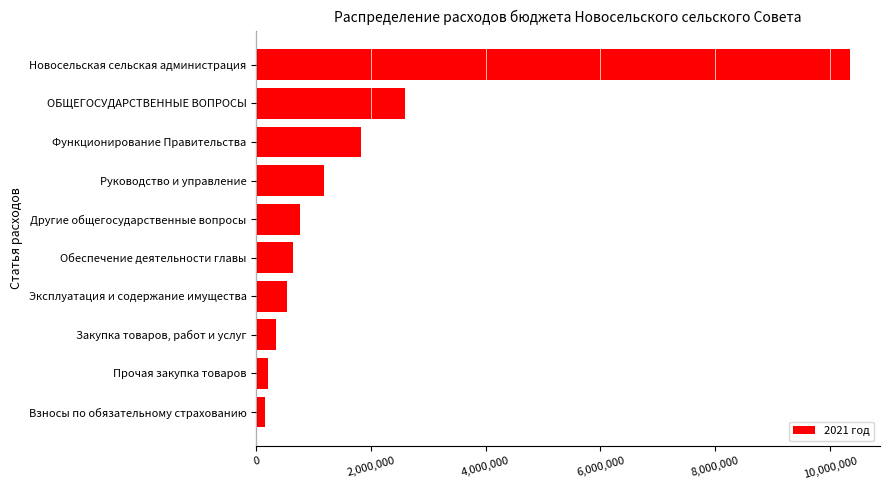

Rank the categories by value from lowest to highest.

Взносы по обязательному страхованию, Прочая закупка товаров, Закупка товаров, работ и услуг, Эксплуатация и содержание имущества, Обеспечение деятельности главы, Другие общегосударственные вопросы, Руководство и управление, Функционирование Правительства, ОБЩЕГОСУДАРСТВЕННЫЕ ВОПРОСЫ, Новосельская сельская администрация